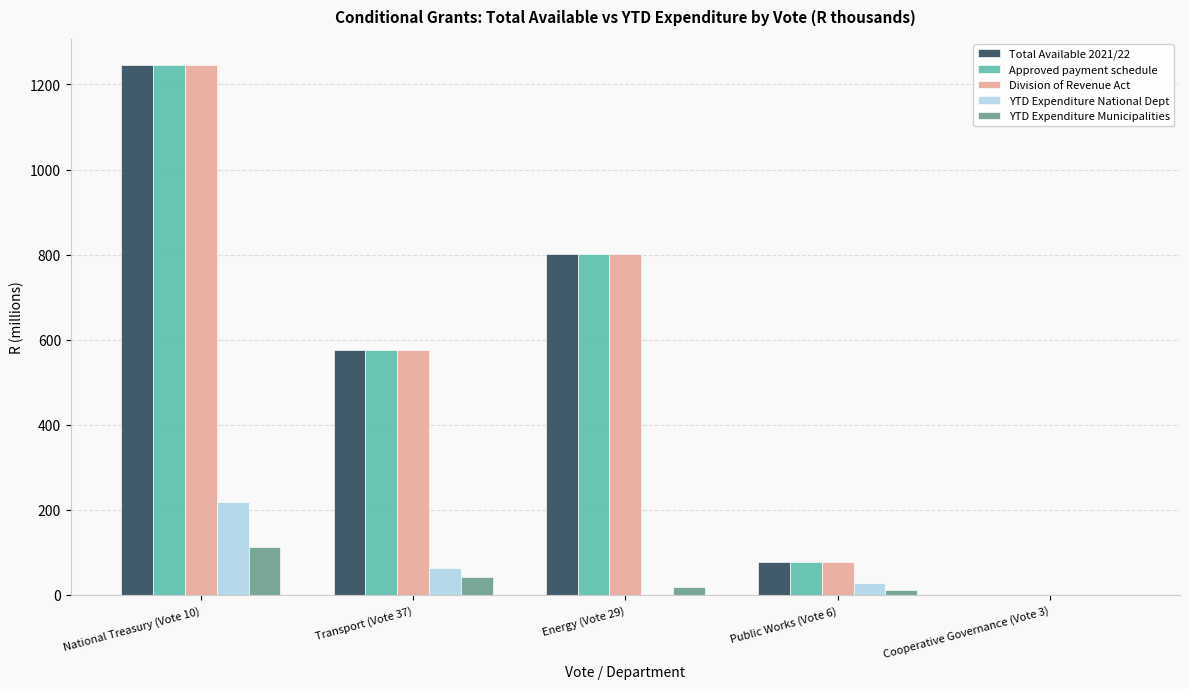

Is the value of Division of Revenue Act at Cooperative Governance (Vote 3) greater than the value of Total Available 2021/22 at Energy (Vote 29)?

No